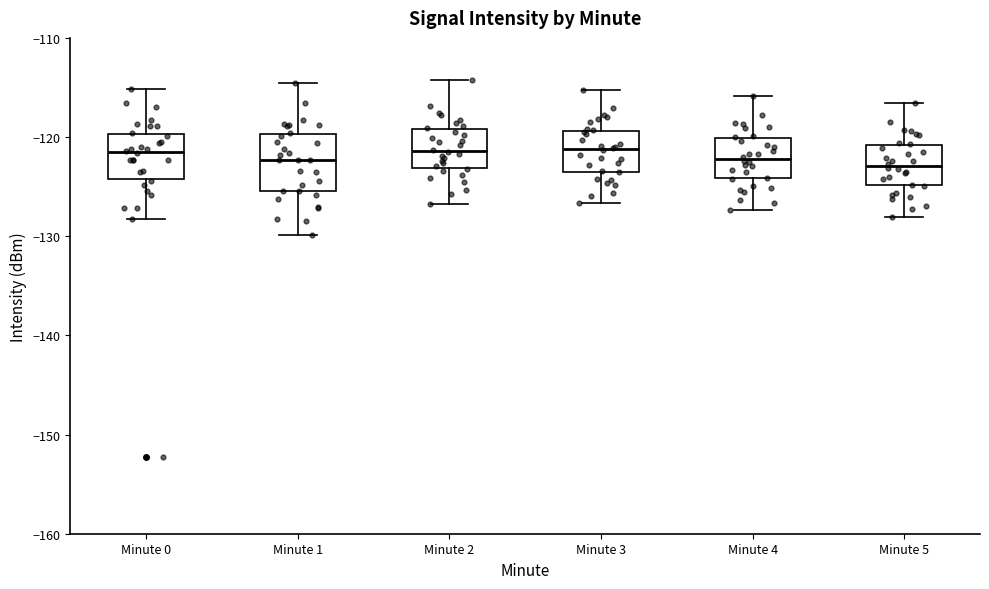

Reading left to right, read every box against the y-axis: the position of its median line, the range the box covers, and the ends of its whiskers. The values are not printed on the chart, so give them approximately, as read against the axis.

Minute 0: median -122, box -124 to -120, whiskers -128 to -115
Minute 1: median -122, box -125 to -120, whiskers -130 to -115
Minute 2: median -121, box -123 to -119, whiskers -127 to -114
Minute 3: median -121, box -123 to -119, whiskers -127 to -115
Minute 4: median -122, box -124 to -120, whiskers -127 to -116
Minute 5: median -123, box -125 to -121, whiskers -128 to -117